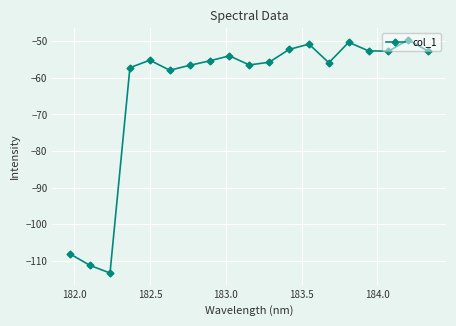

What is the value of the 14th point from the left?

-55.9